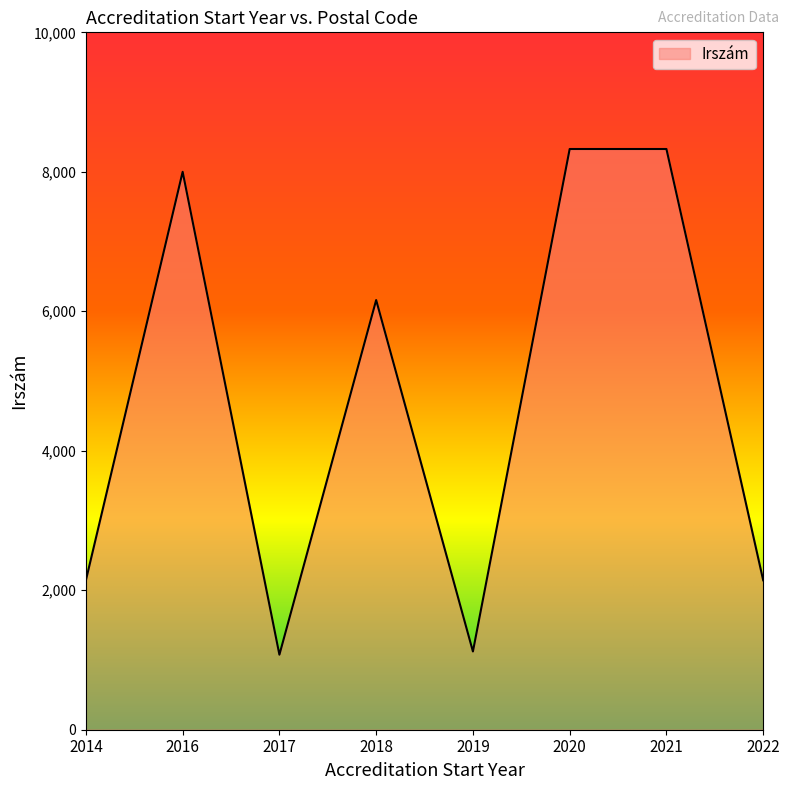

The value at 2017 is 1857. True or false?

False